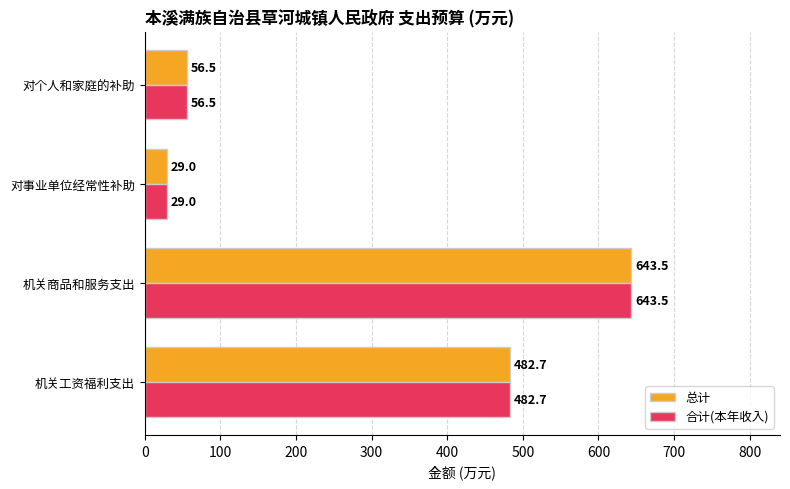

Read the 合计(本年收入) value at 对事业单位经常性补助.

29.0